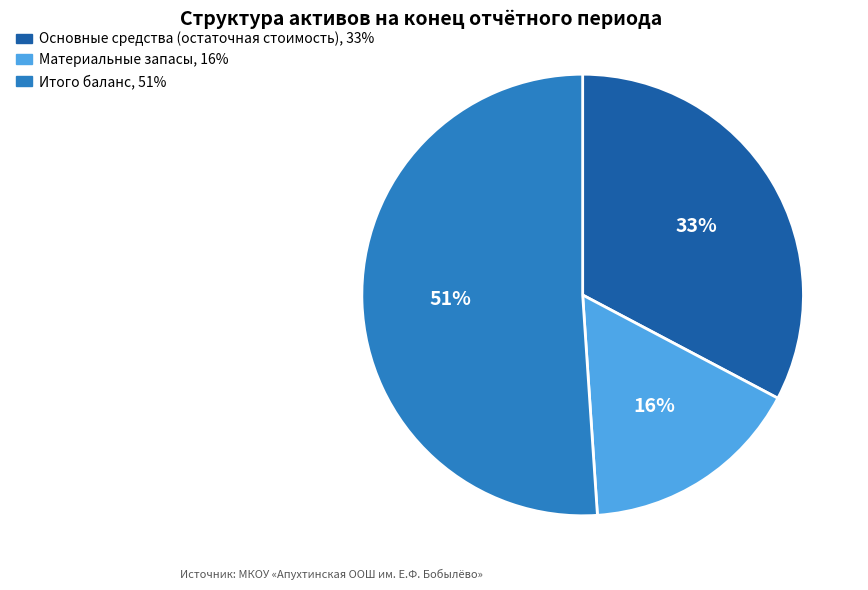

Approximately how many times larger is the value at Основные средства (остаточная стоимость) compared to Итого баланс?

0.6